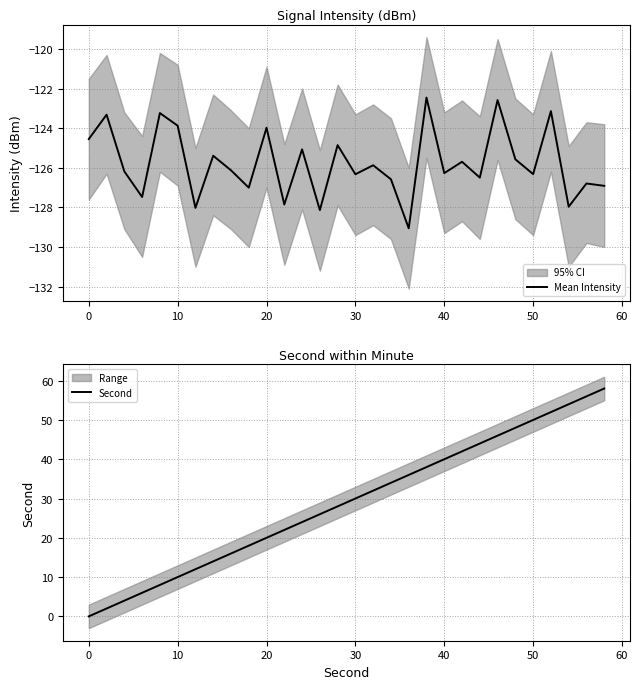

What is the maximum value for Mean Intensity?

-122.5